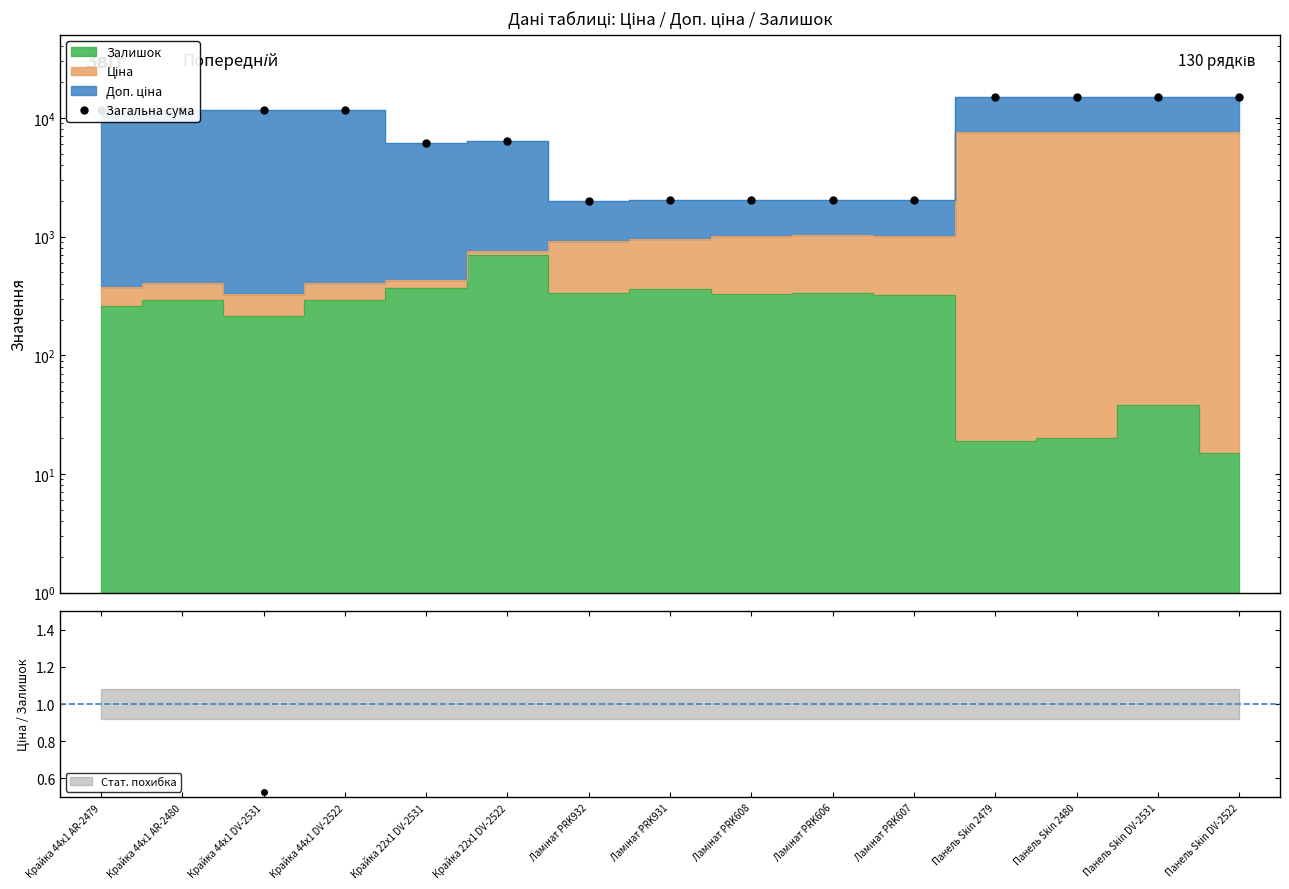

Where is the first local minimum?

Крайка 44x1 DV-2531